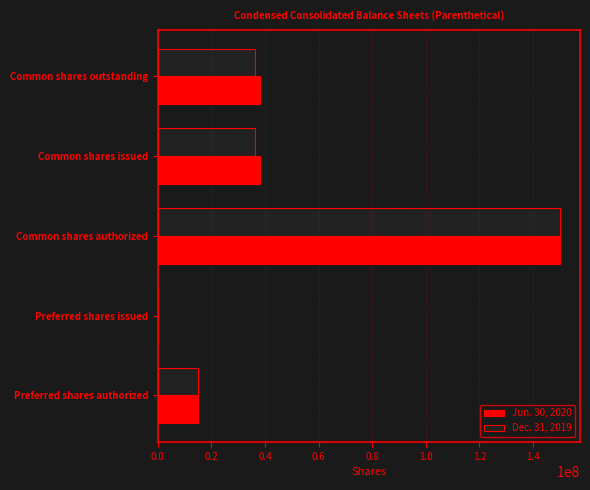

What is the total value across all series at Common shares outstanding?

74235000